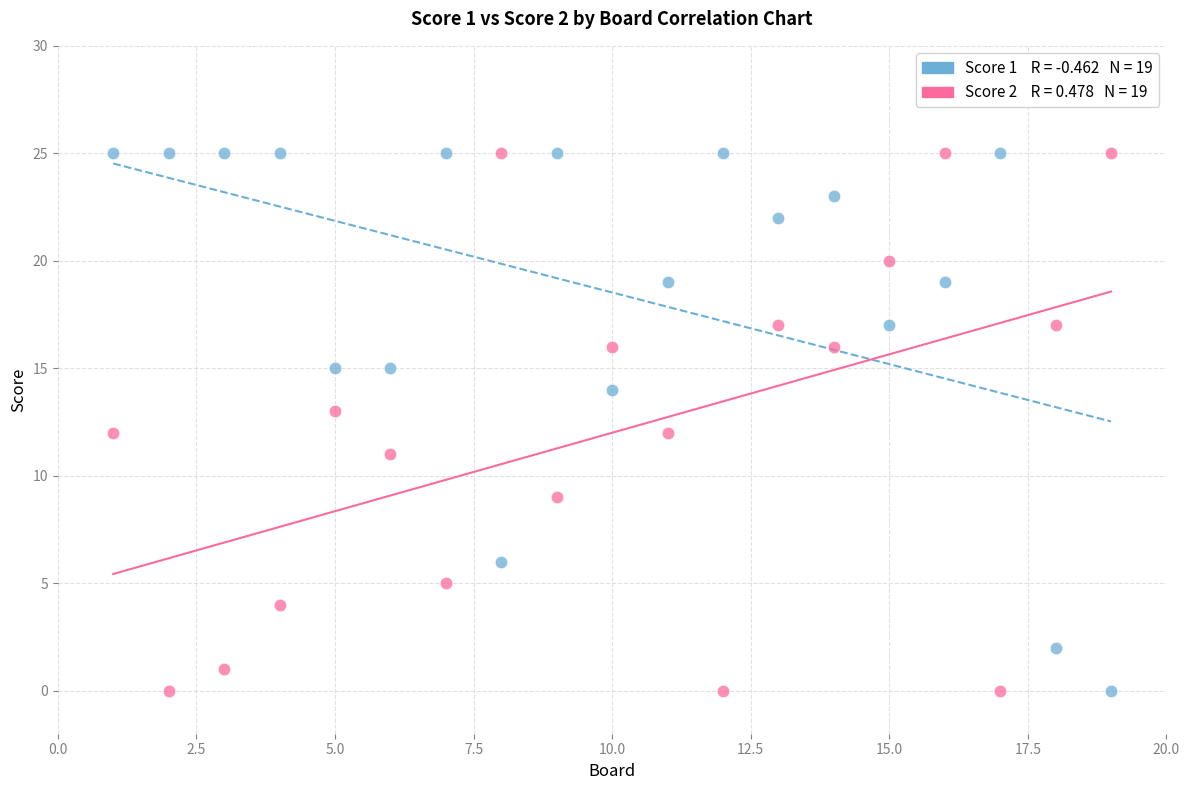

Across all data points, what is the range of X values (max minus min)?

18